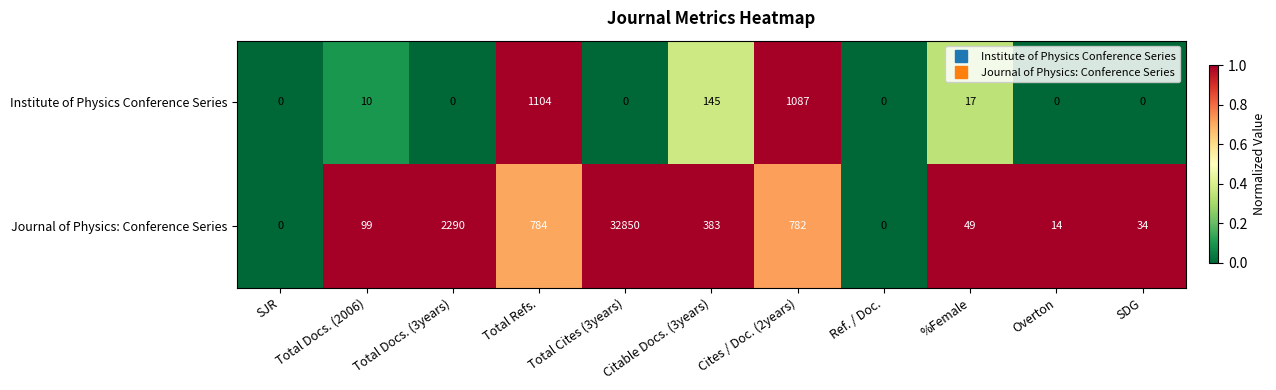

Which series has the largest total across all categories?

Journal of Physics: Conference Series